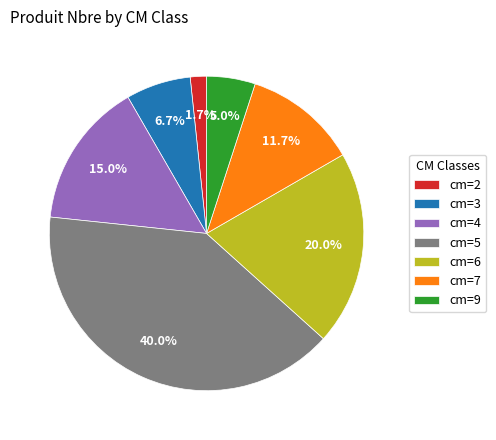

Is there any slice that represents more than half of the pie?

No